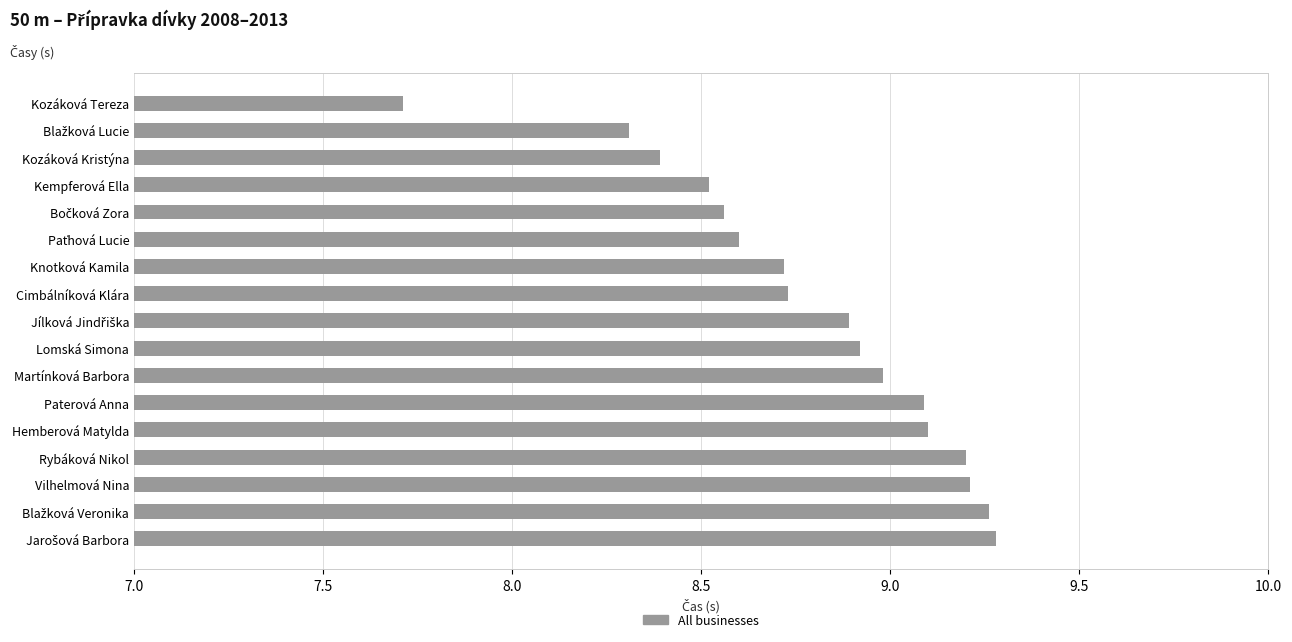

What is the difference between the values at Paterová Anna and Knotková Kamila?

0.4